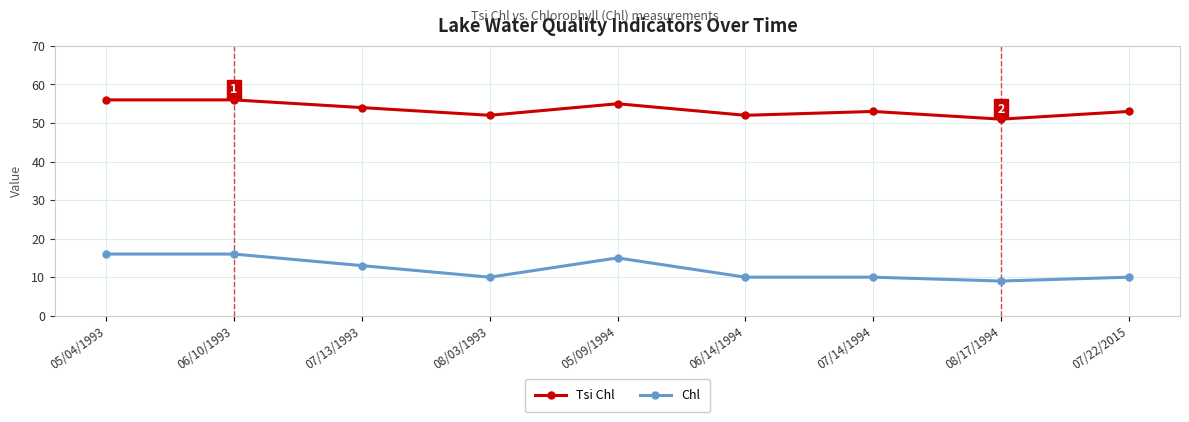

What is the sum of all Tsi Chl values?

482